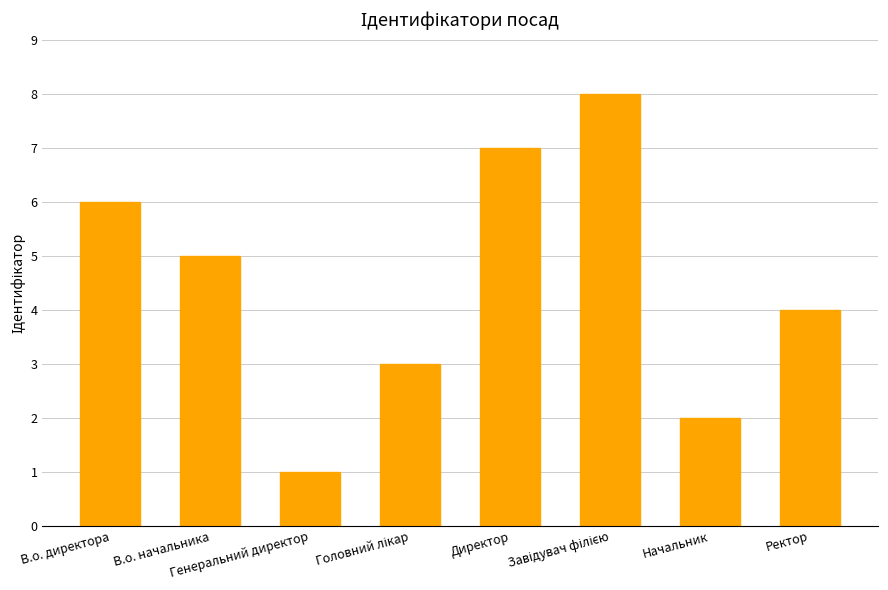

Reading left to right, transcribe all the data shown in this chart.

6	5	1	3	7	8	2	4